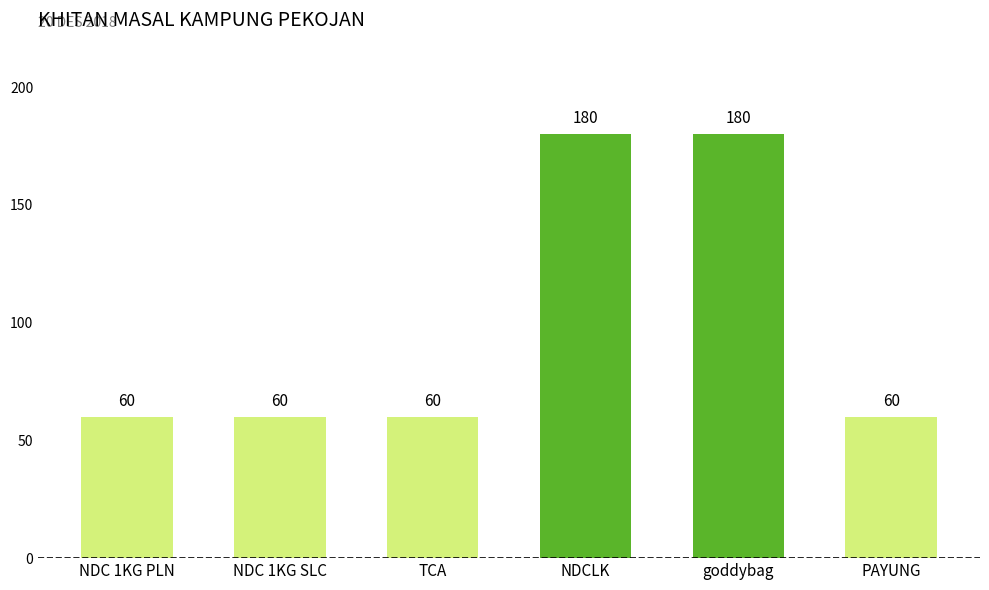

What is the label of the 2nd bar from the right?

goddybag